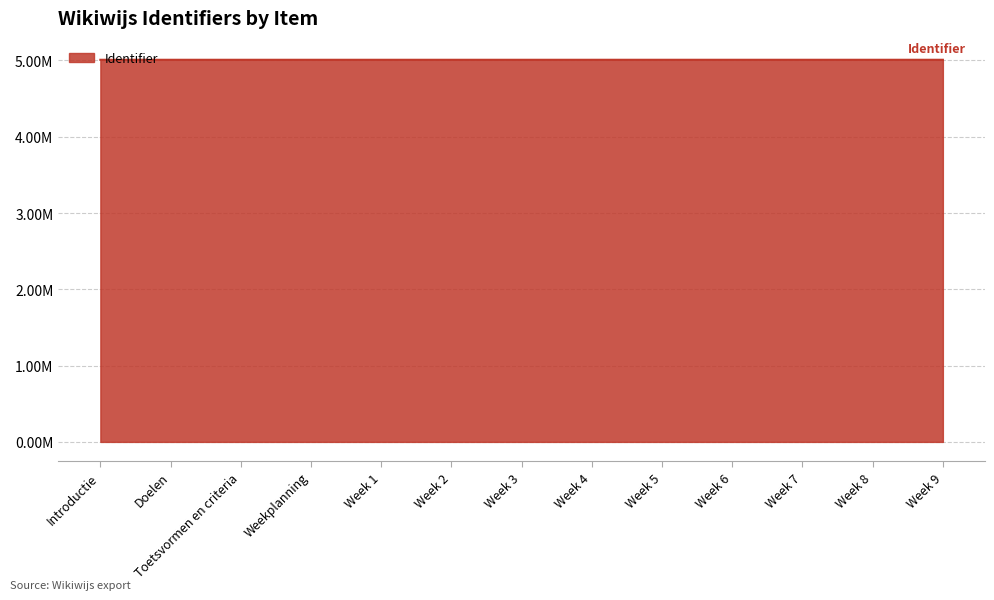

Is this an area chart (filled region under the line)?

Yes